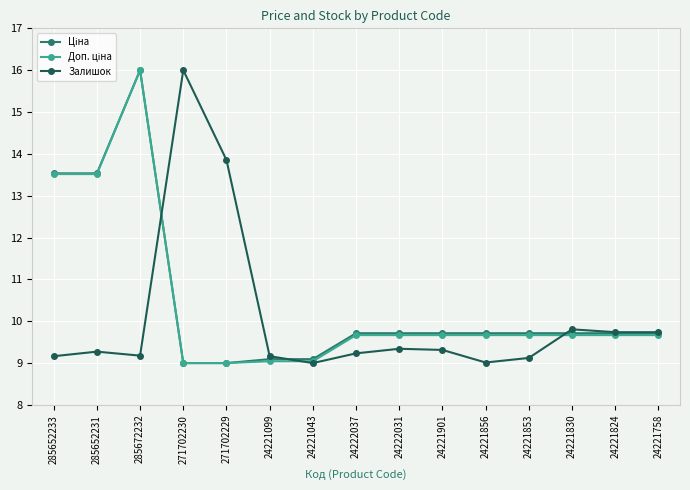

In Залишок, how many points are higher than both neighbors (excluding endpoints)?

4